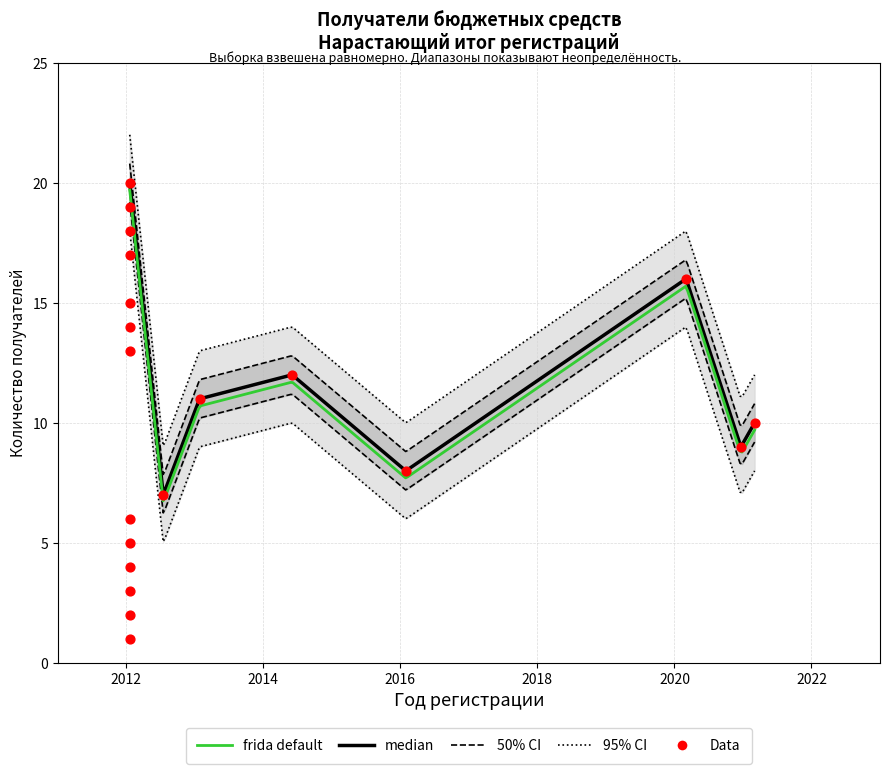

What is the change in value from 2013-01-28 to 2020-03-02?

+5